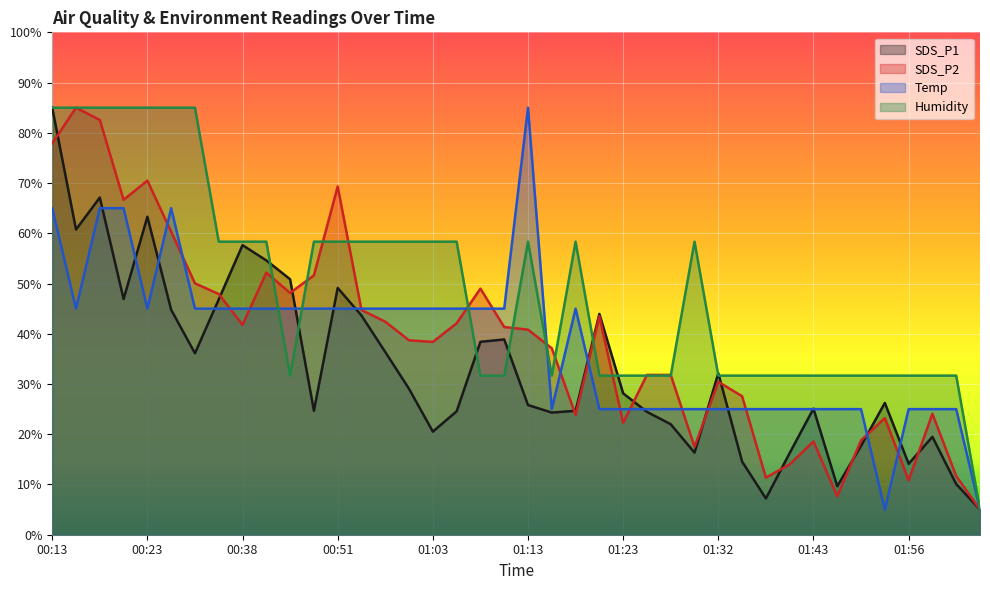

At which category does Humidity reach its first local peak?

01:13